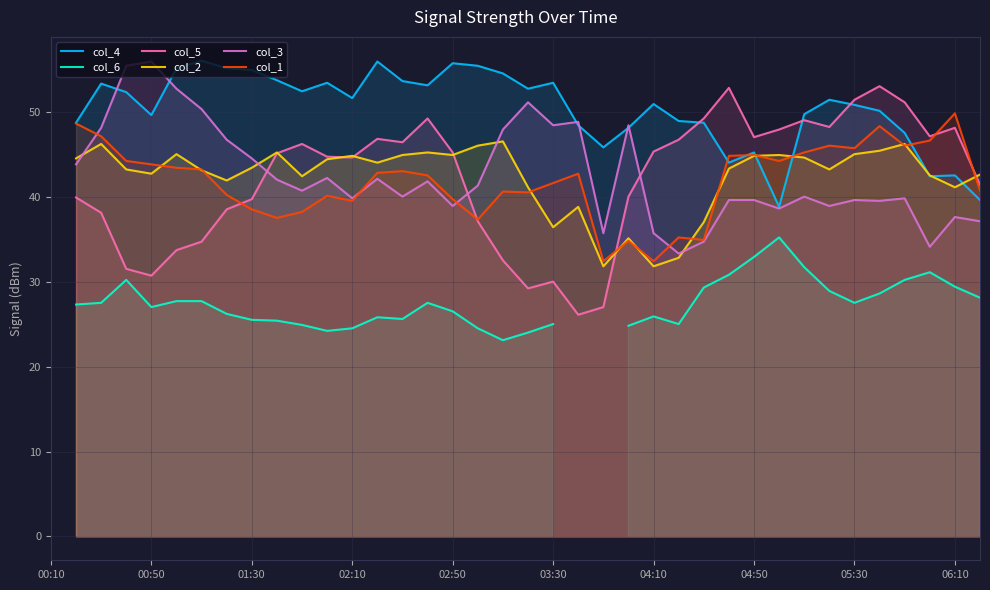

How many series are shown in this chart?

6